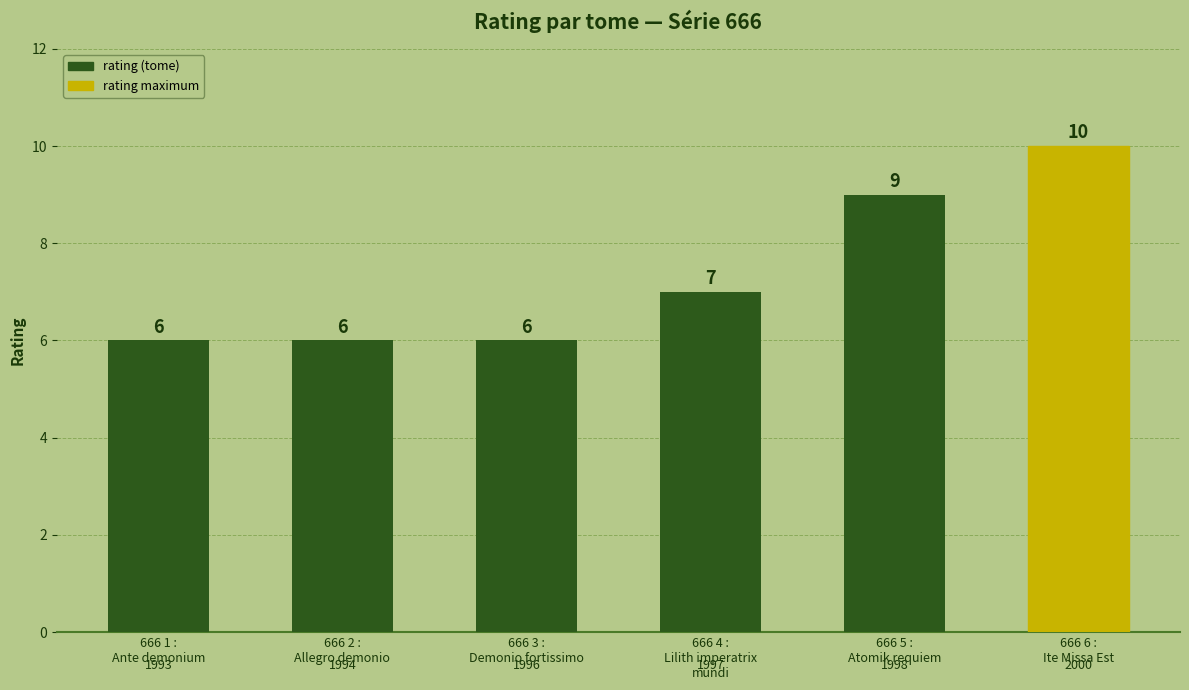

What is the difference between the maximum and minimum values?

4